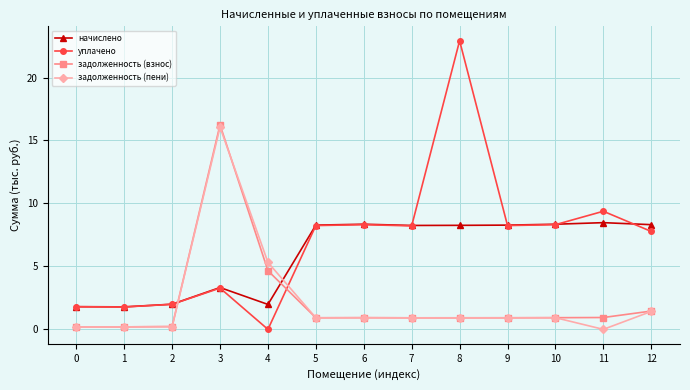

True or false: уплачено has a value of 8.2 at 5.

True